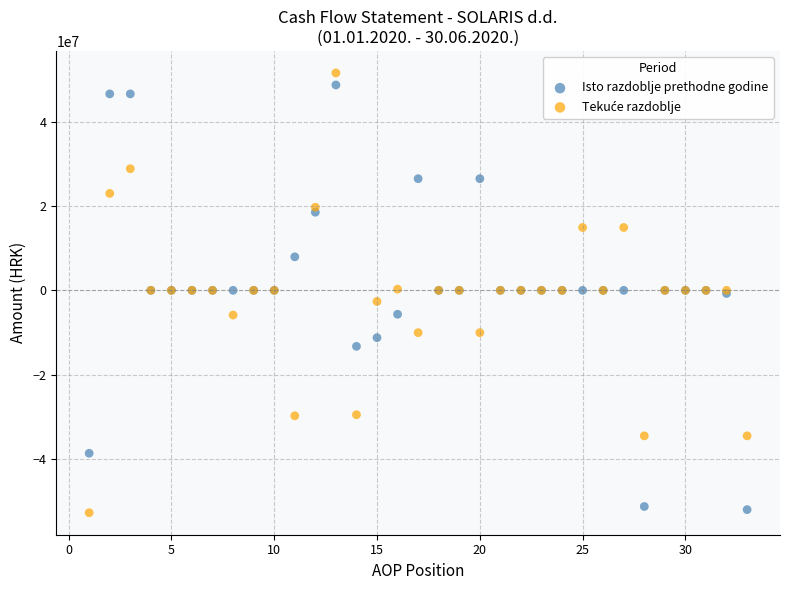

What is the X range (max minus min) for the scatter plot?

32